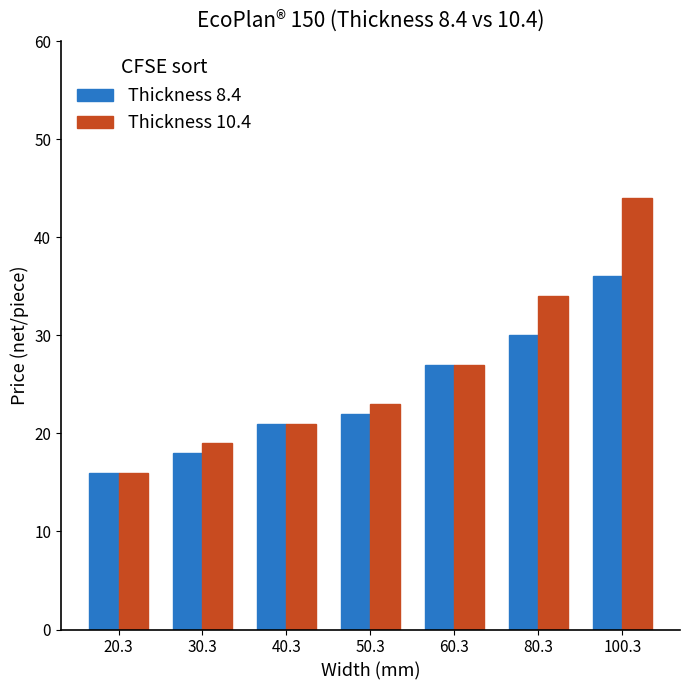

Which series has the widest spread of values?

Thickness 10.4